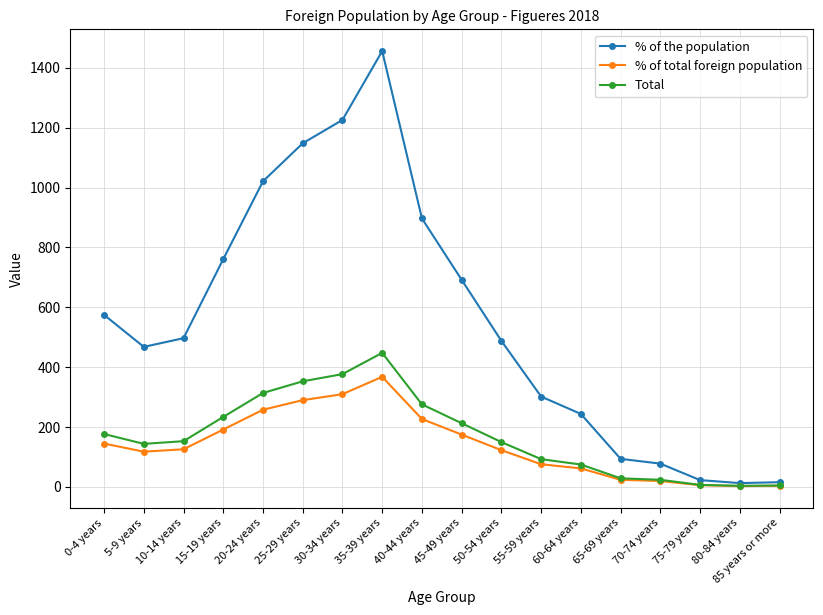

Is it true that Total equals 383 at 15-19 years?

False